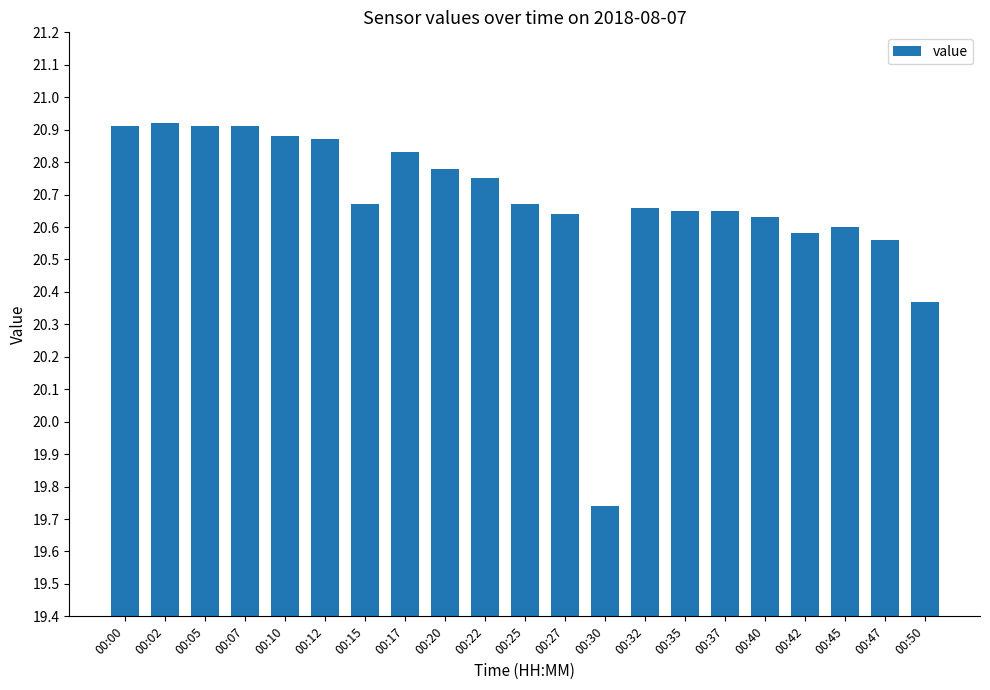

At which label is the value closest to 20?

00:30